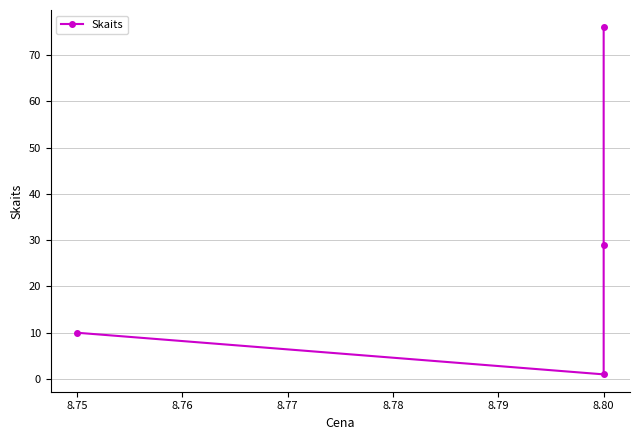

What is the average value?

29